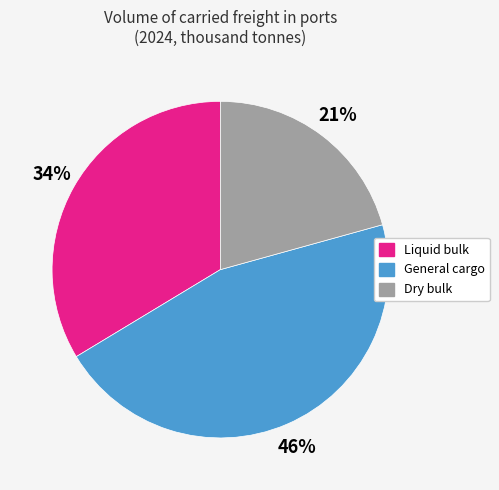

Rank the categories by value from lowest to highest.

Dry bulk, Liquid bulk, General cargo